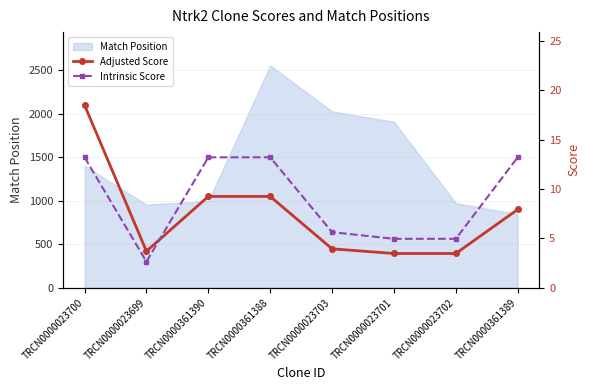

What is the average value of the Adjusted Score series?

7.4